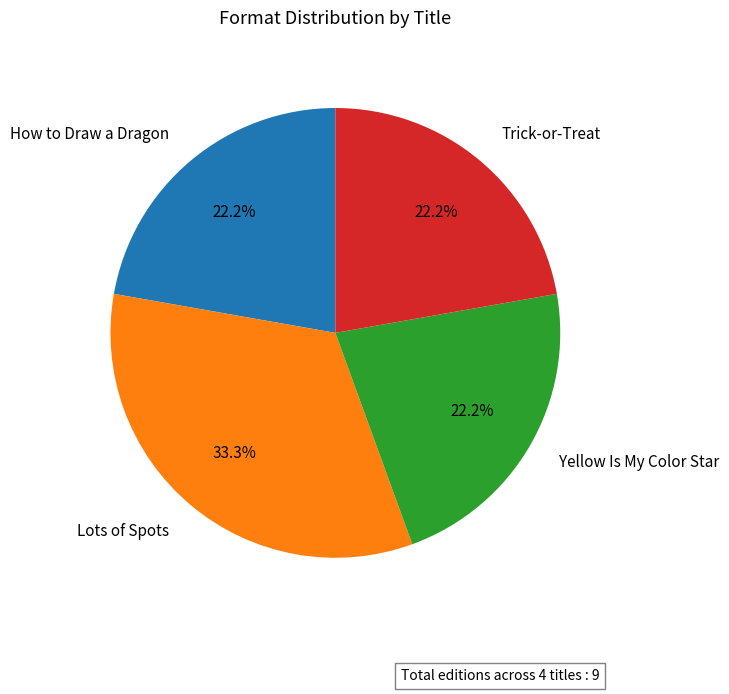

Which category has the biggest portion of the pie?

Lots of Spots